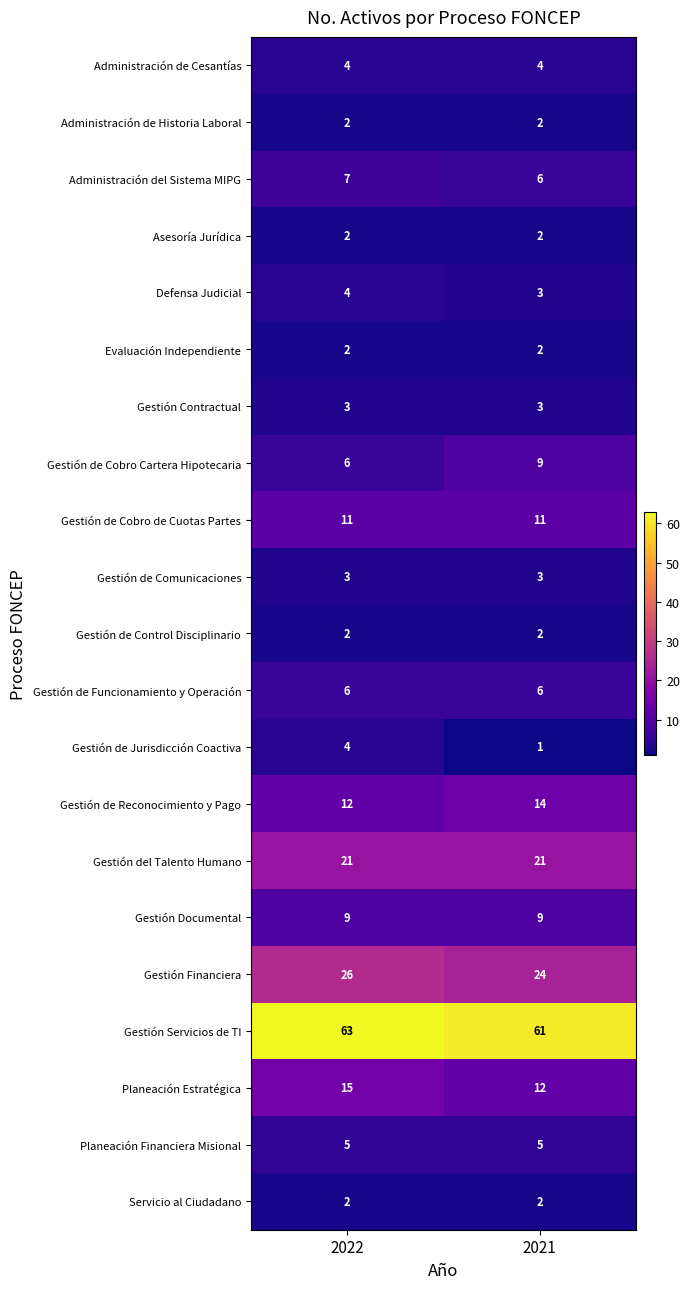

What is the maximum value shown in the chart?

63